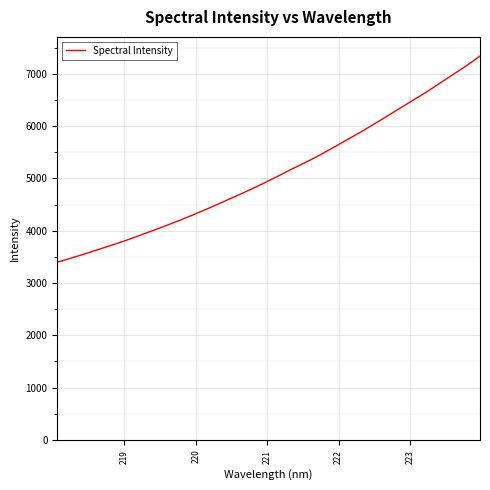

What is the minimum value shown in the chart?

3396.9